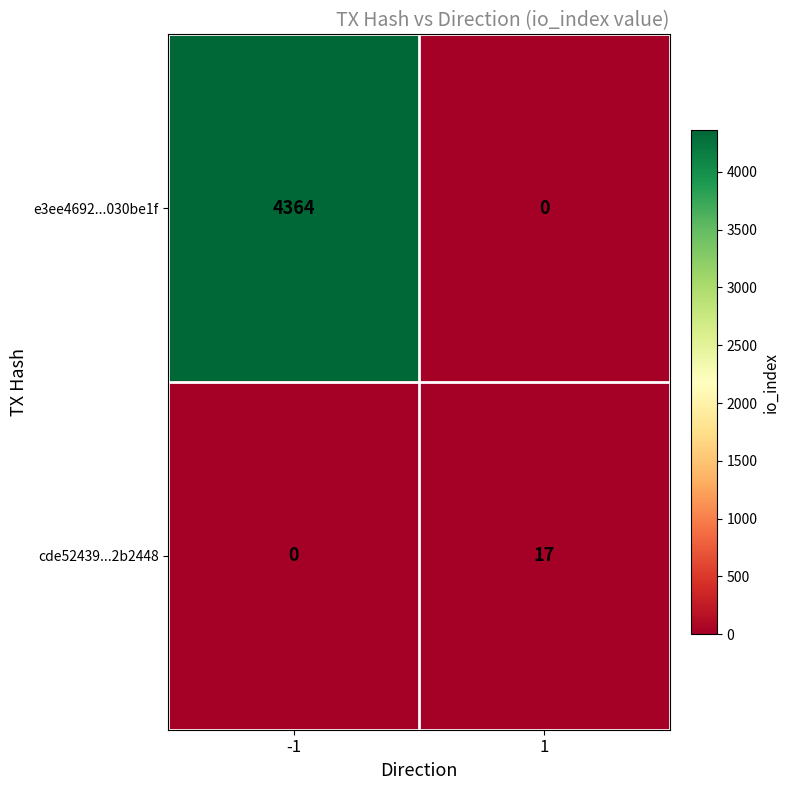

Between -1 and 1, which series saw the biggest shift?

e3ee4692...030be1f